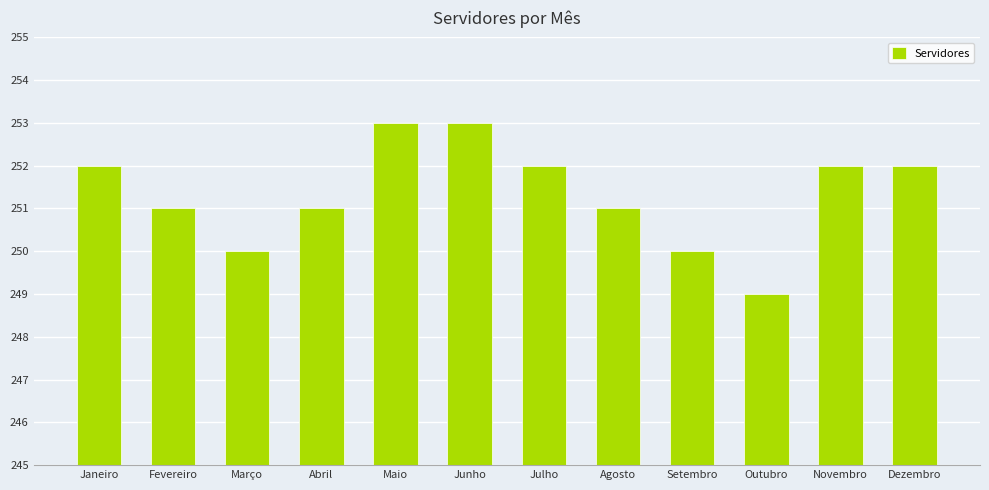

The chart shows a value of 250 at Março. True or false?

True